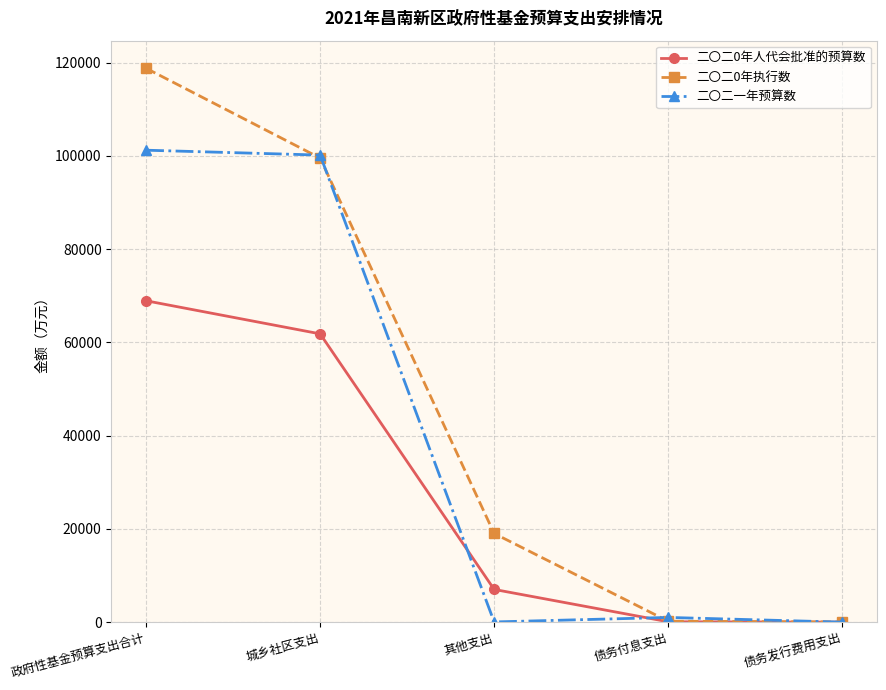

What is the label of the 4th point from the left?

债务付息支出